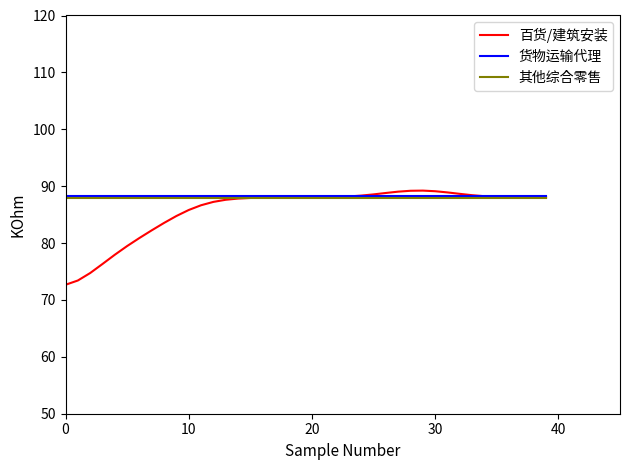

Which series has the largest range (max minus min)?

百货/建筑安装